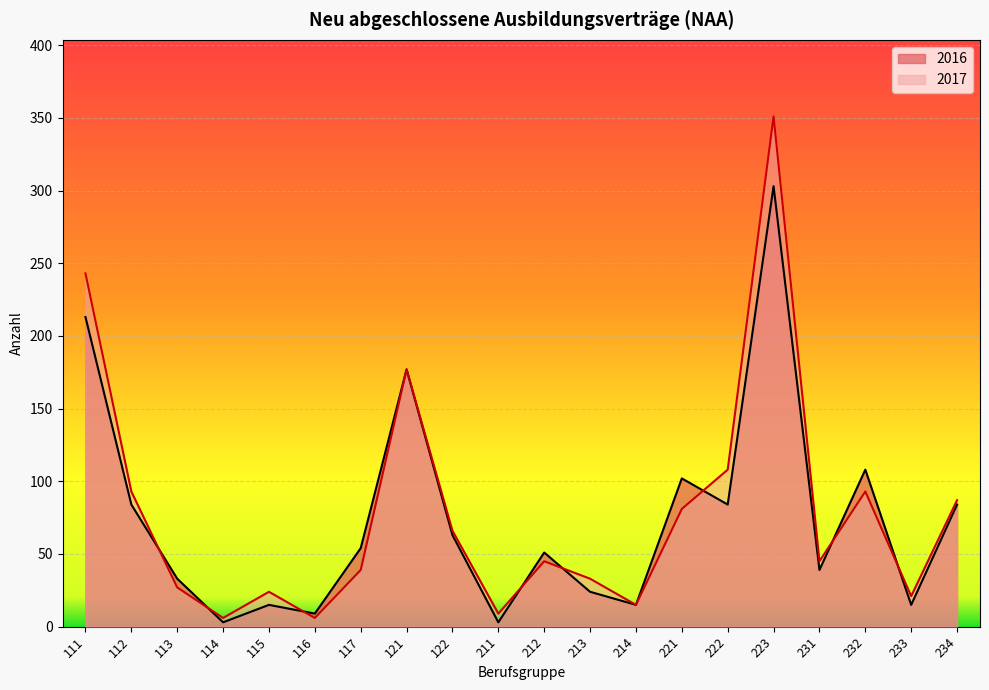

What is the difference between the maximum and minimum values in the 2017 series?

345